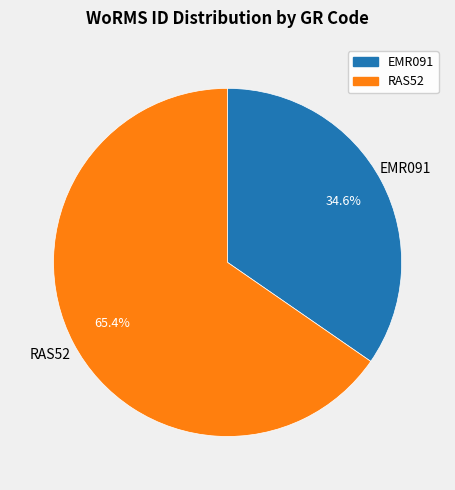

How much of the chart is everything except RAS52?

34.6%